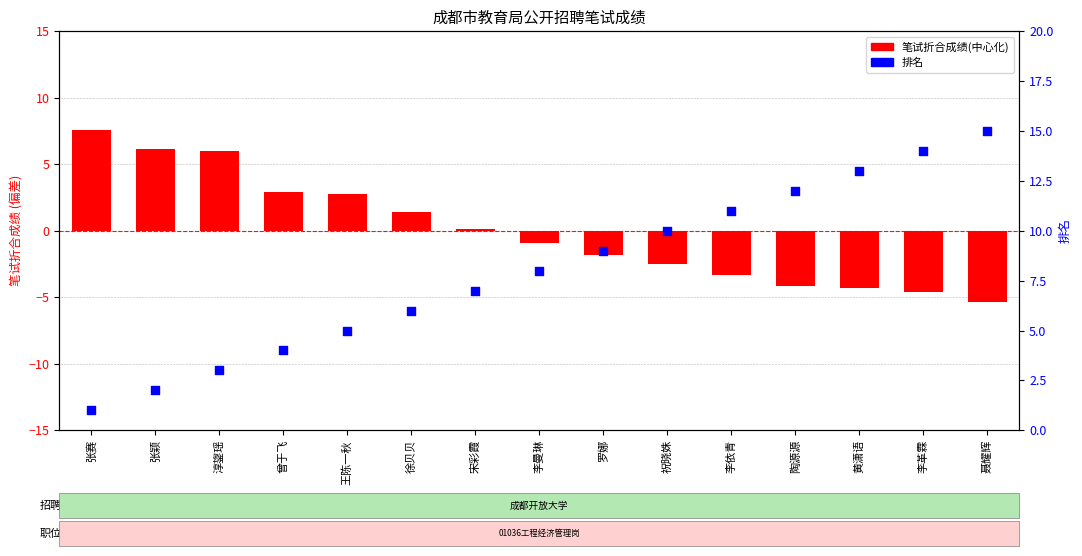

Which series has the widest spread of Y values?

排名